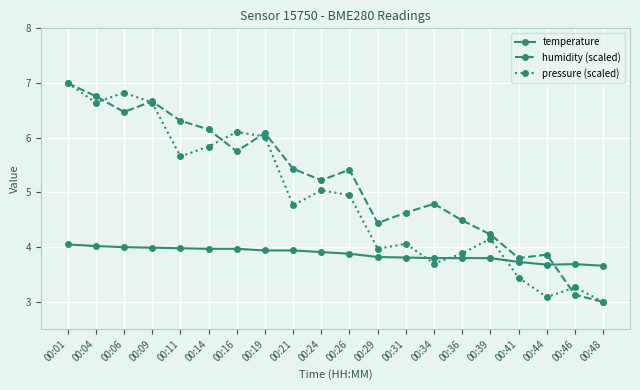

How many interior local valleys does the pressure (scaled) series have?

6